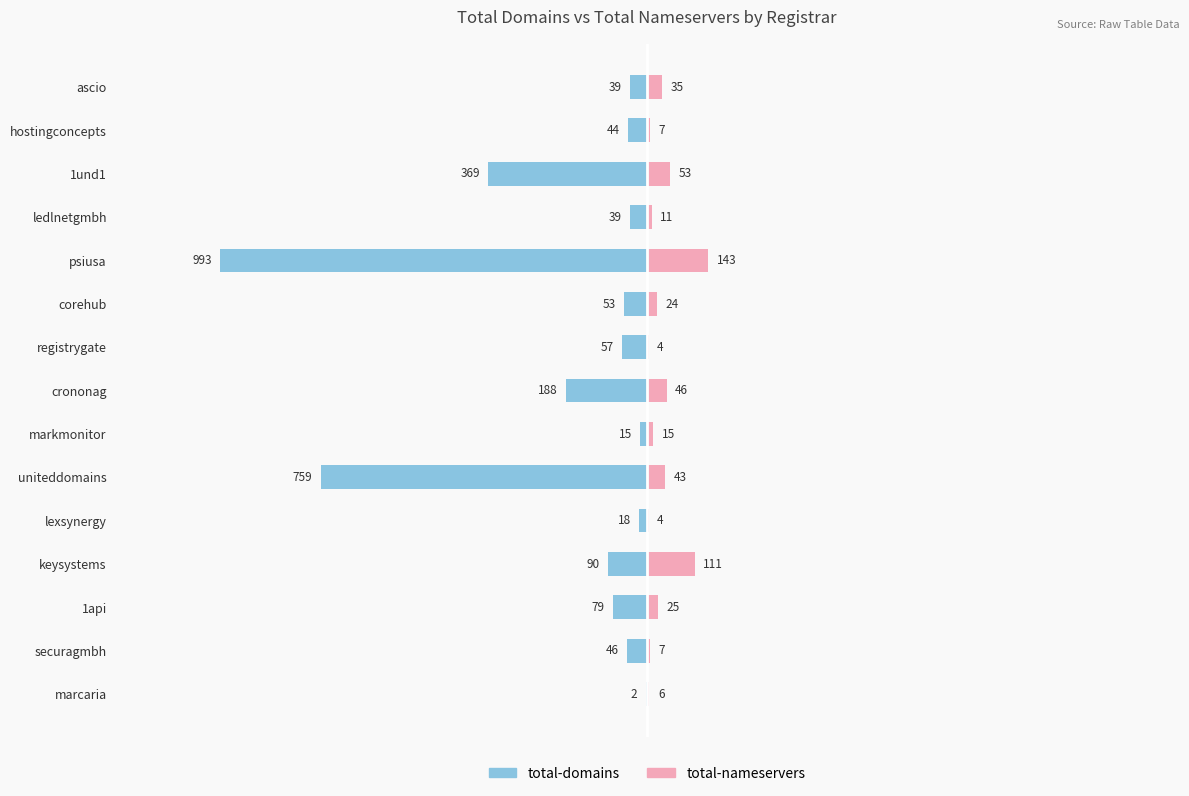

How many bars are there in each group?

2